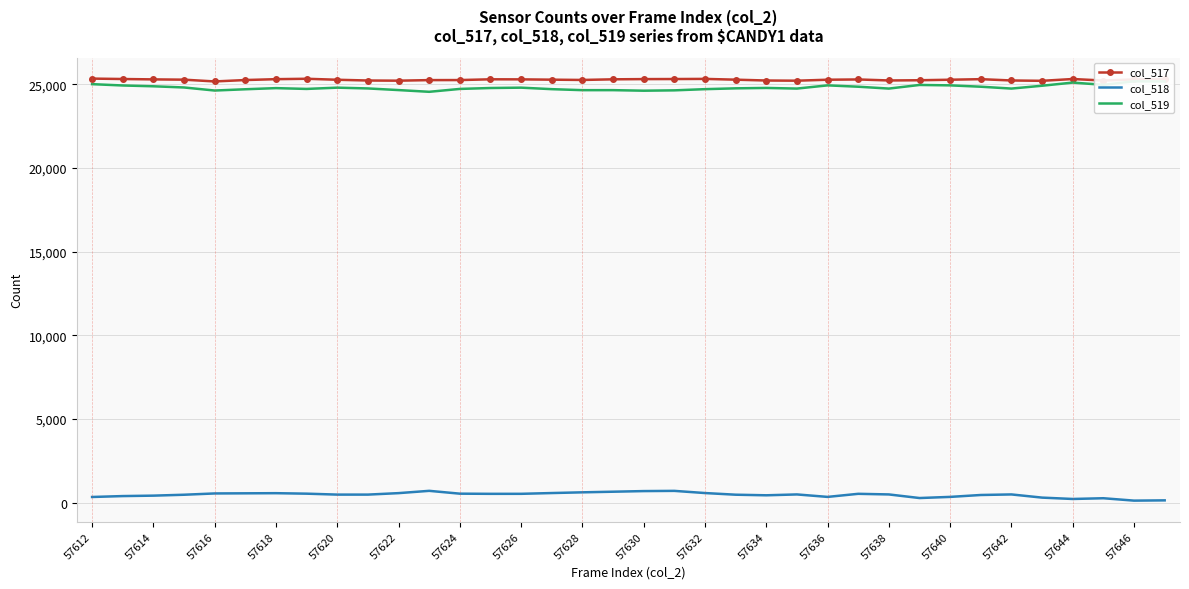

What is the maximum value for col_517?

25334